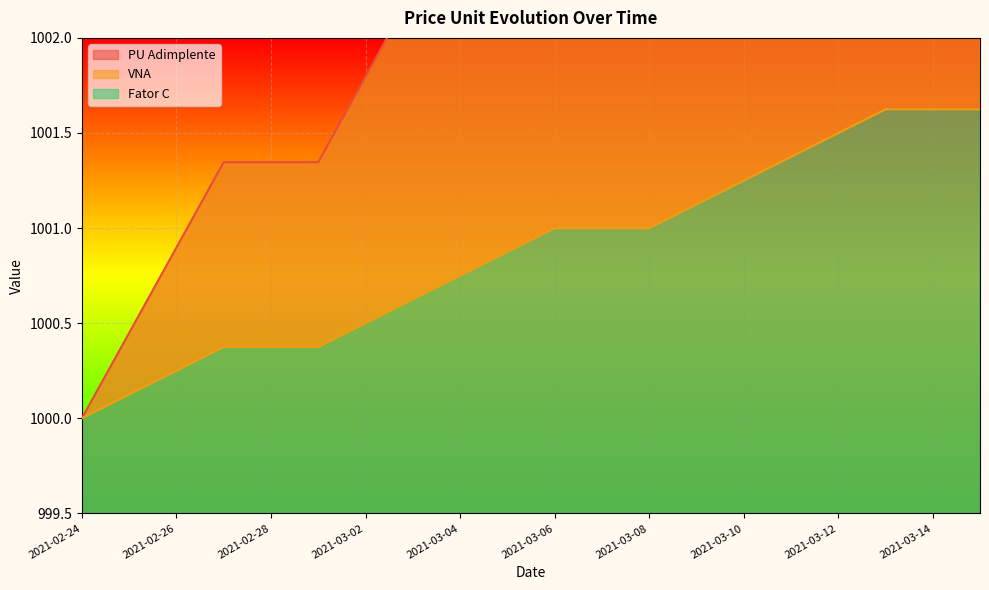

What is the maximum value shown in the chart?

1005.8